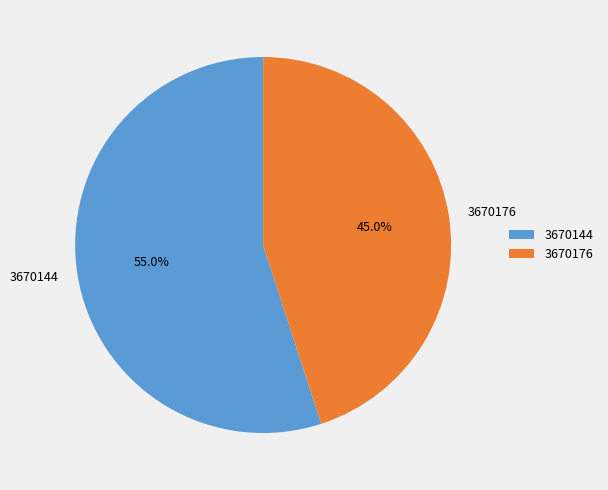

To the nearest percent, what is the average slice percentage?

50%